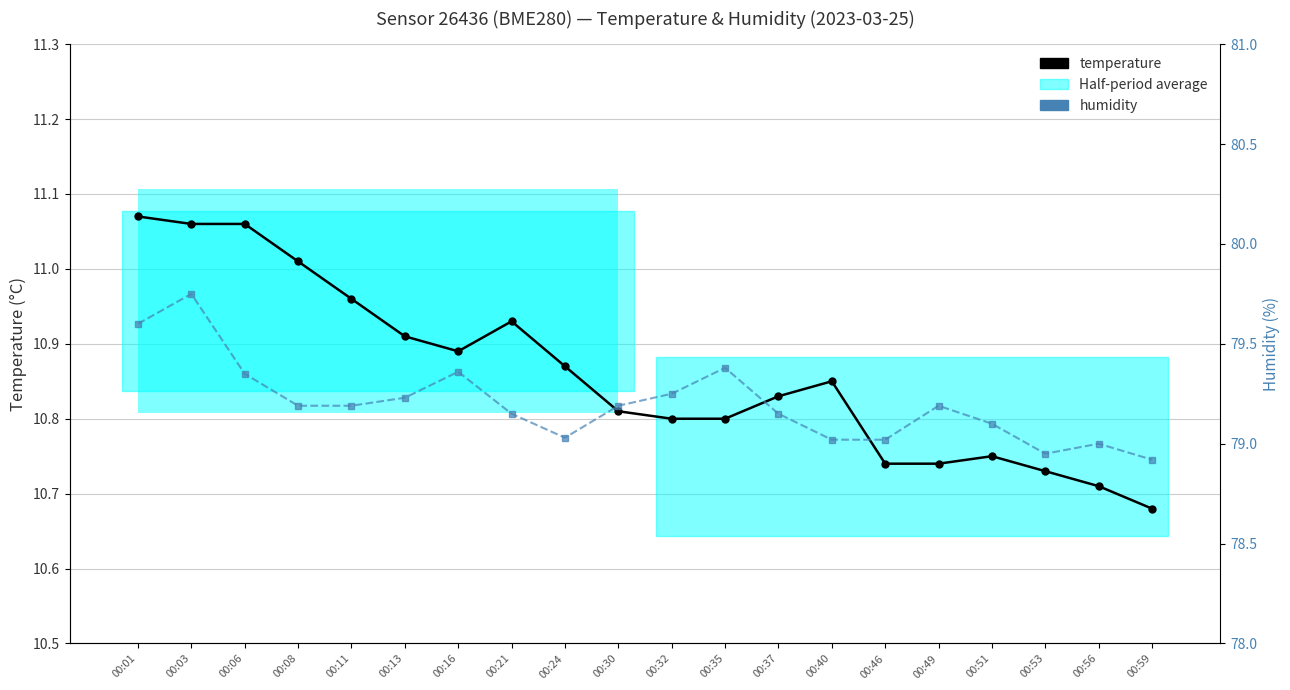

At which label does temperature reach its minimum?

00:59